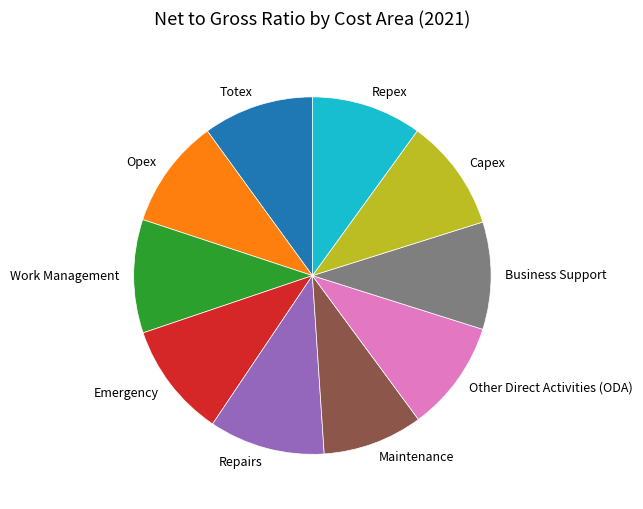

Do Business Support and Repex together represent more than half of the pie?

No